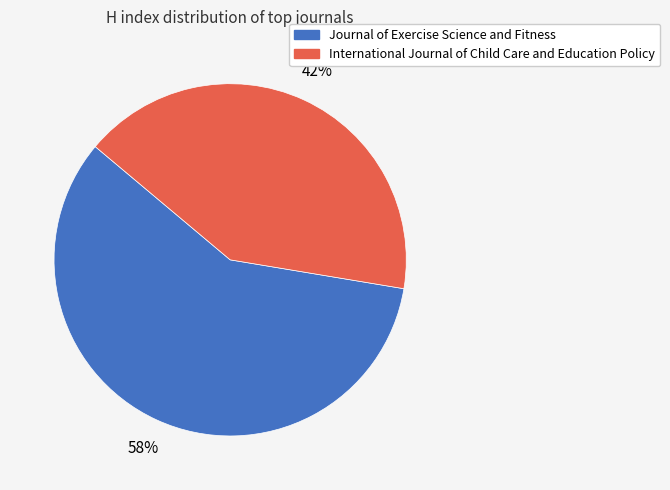

To the nearest percent, what percentage of the pie is International Journal of Child Care and Education Policy?

42%